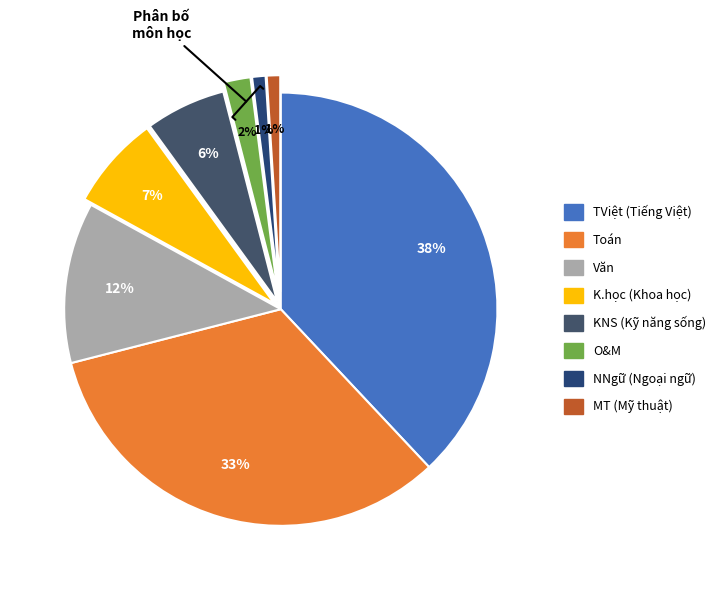

Does any single category account for the majority?

No